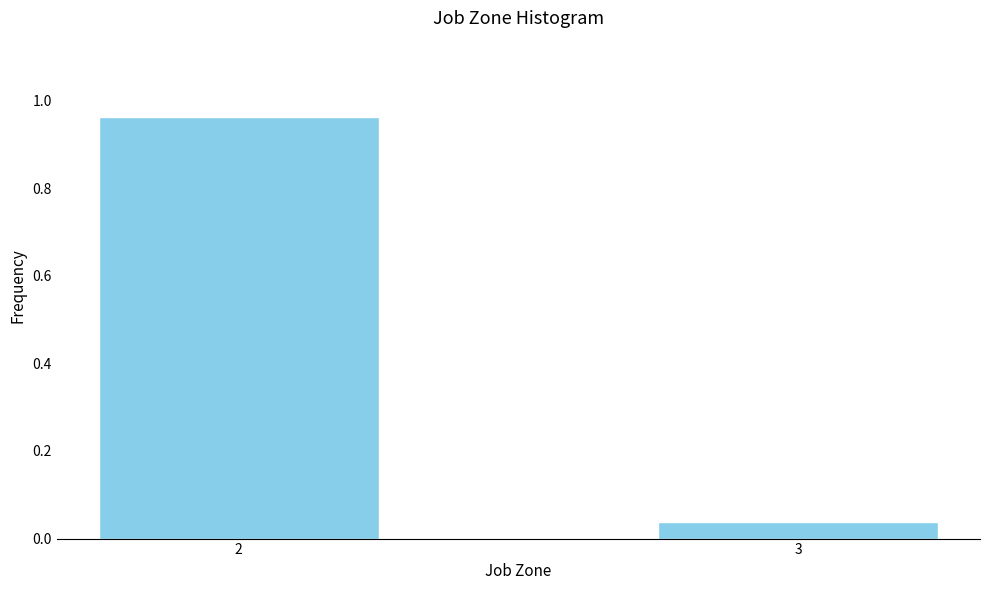

Where is the data nearest to the value 0?

3